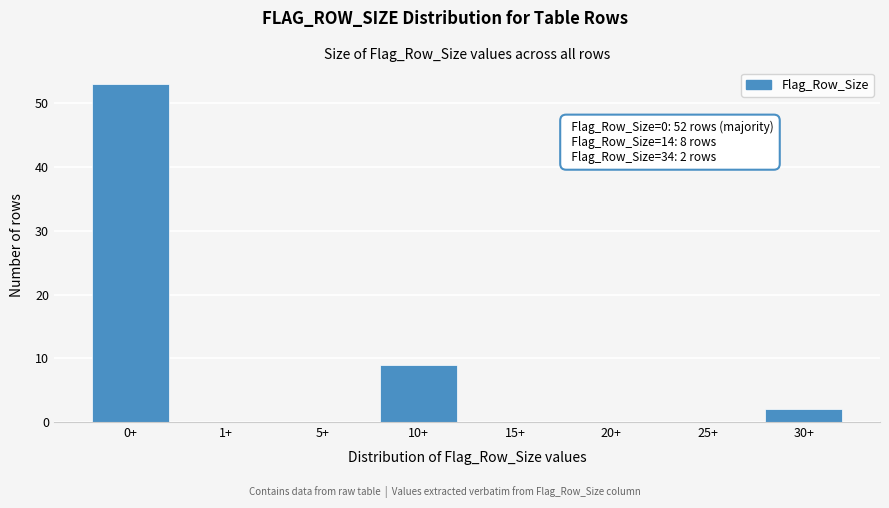

Reading right to left, what are all the values shown in this chart?

30+=2	25+=0	20+=0	15+=0	10+=9	5+=0	1+=0	0+=53